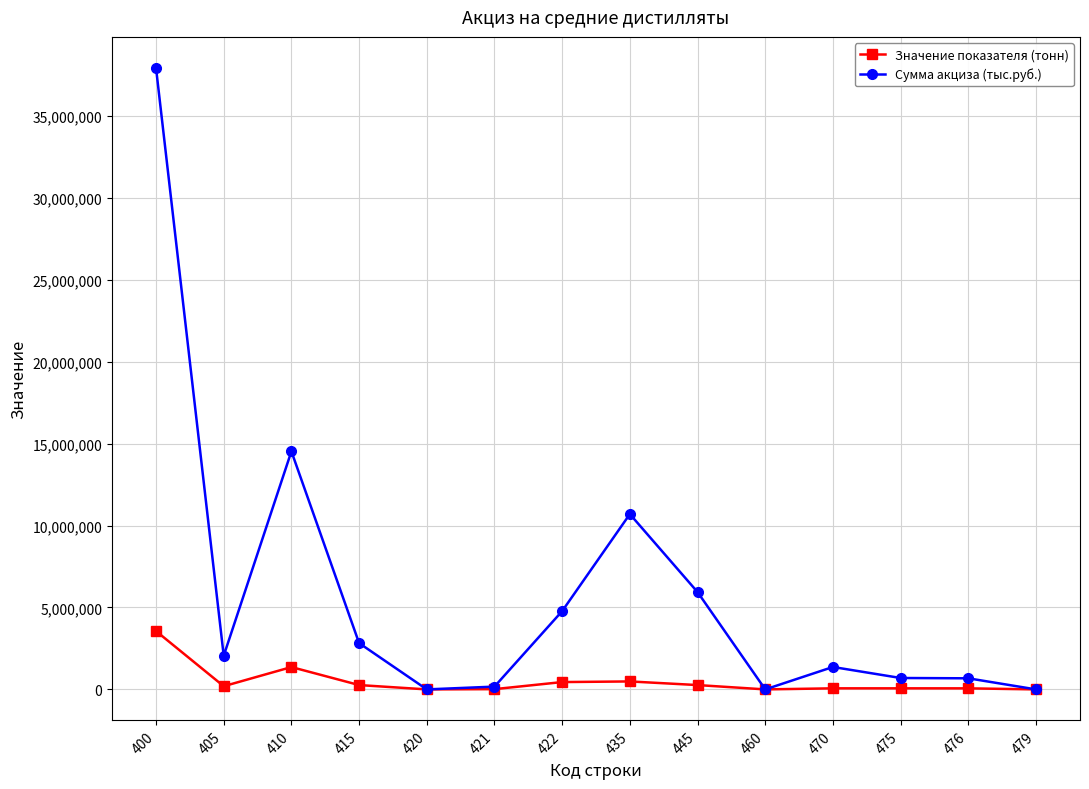

What is the value of the Значение показателя (тонн) point at the 8th from the left?

486033